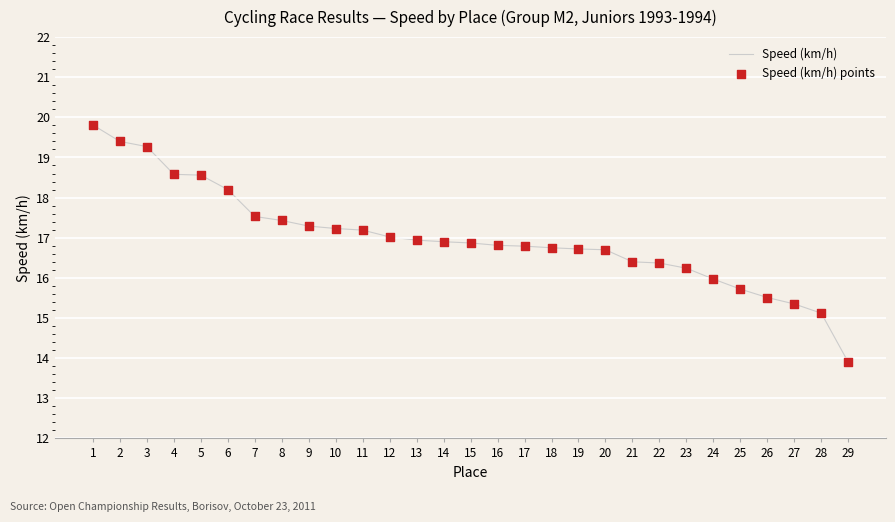

What is the change in value from 5 to 23?

-2.3